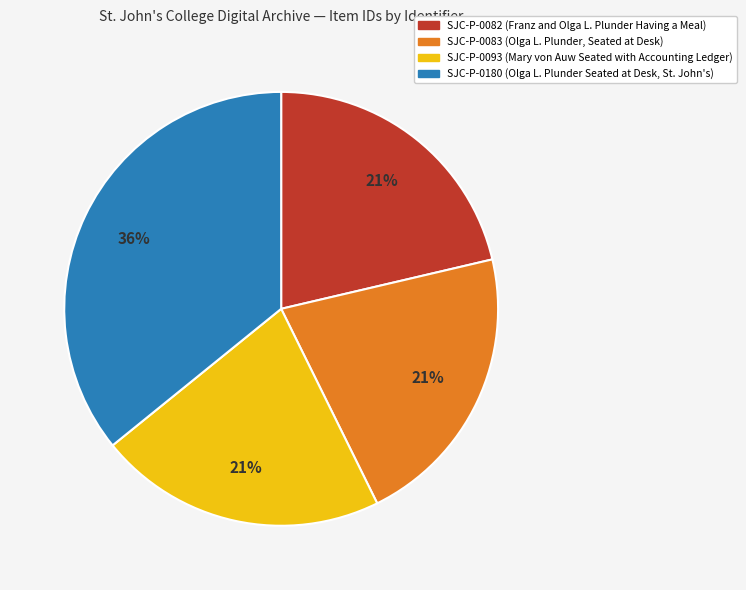

Do SJC-P-0180 (Olga L. Plunder Seated at Desk, St. John's) and SJC-P-0083 (Olga L. Plunder, Seated at Desk) together represent more than half of the pie?

Yes